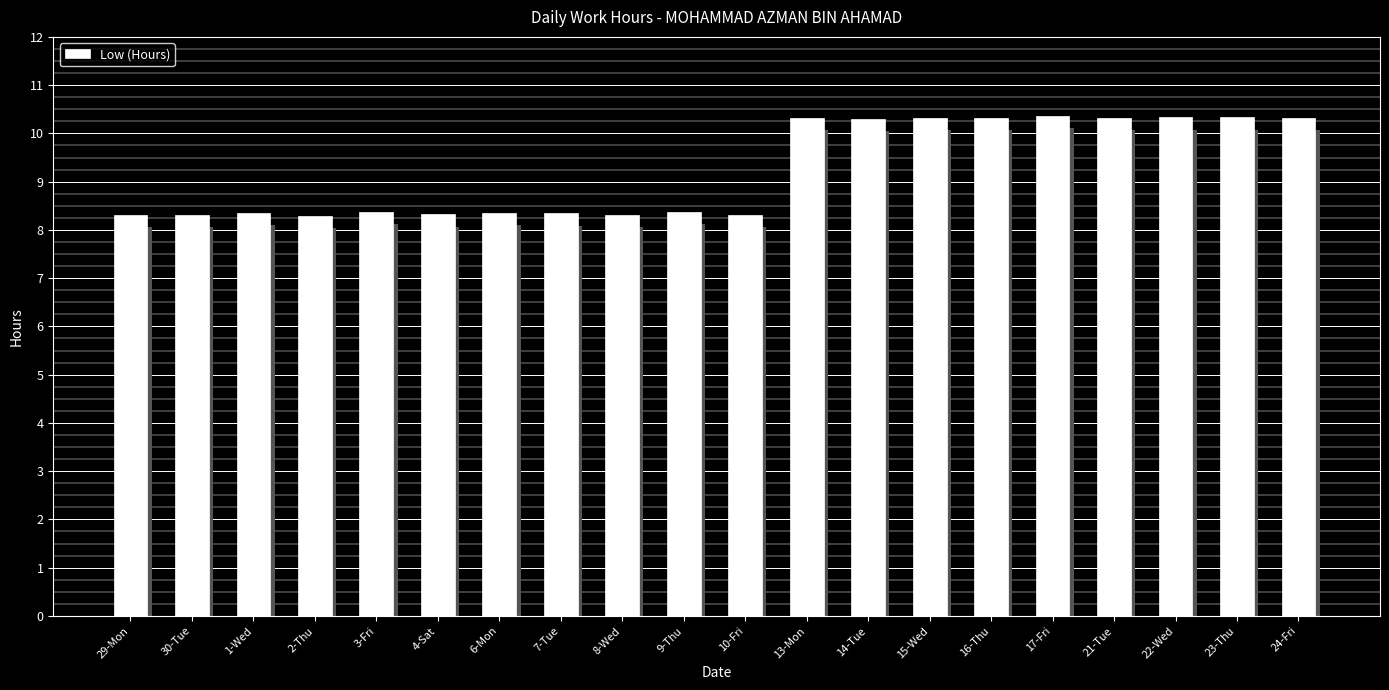

What is the minimum value shown in the chart?

8.3